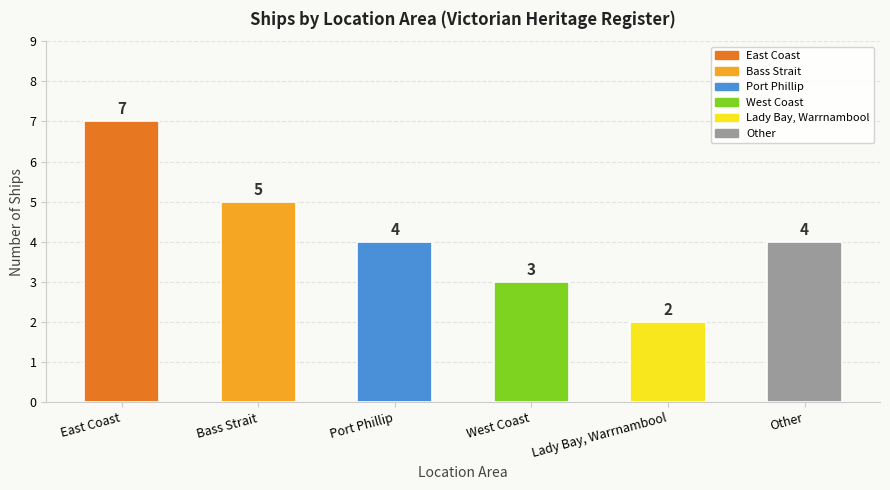

Reading left to right, list all the values displayed in this chart.

East Coast=7	Bass Strait=5	Port Phillip=4	West Coast=3	Lady Bay, Warrnambool=2	Other=4